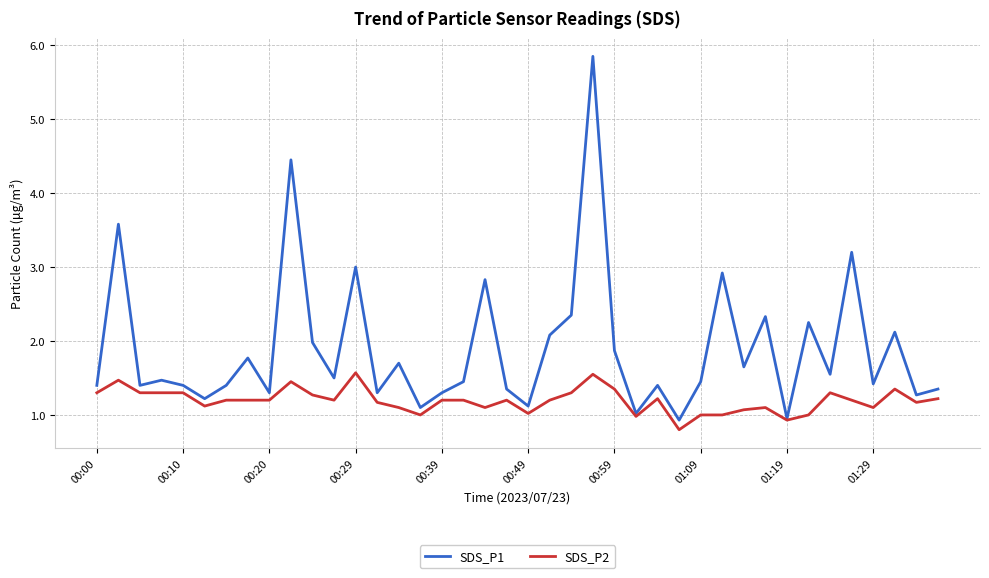

Rank the series by their maximum value, from lowest to highest.

SDS_P2, SDS_P1